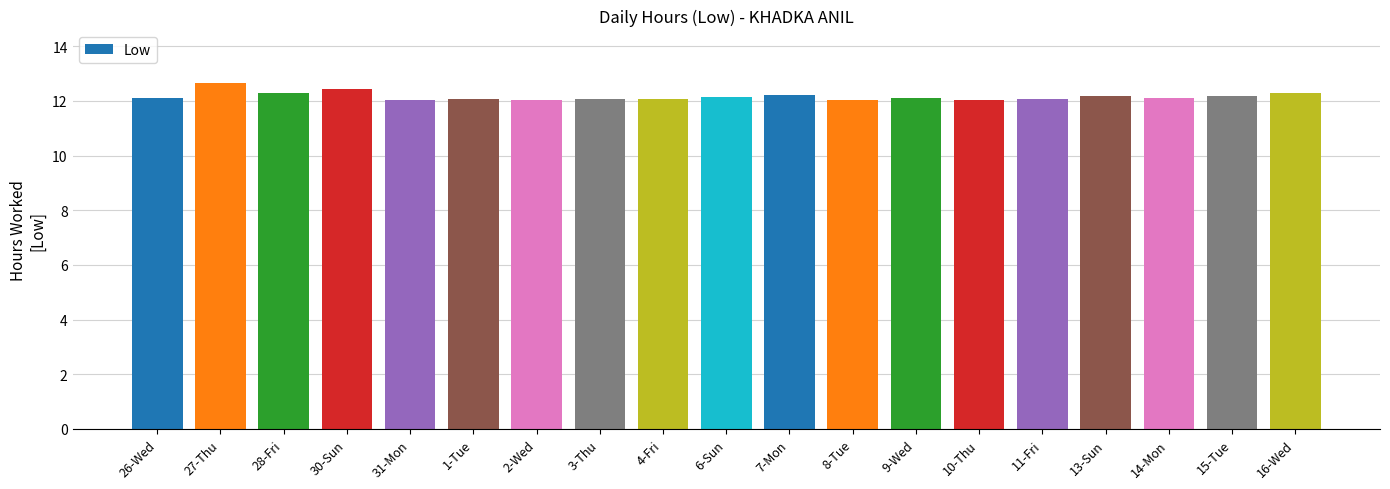

Are the bars grouped side by side (vs. stacked)?

No